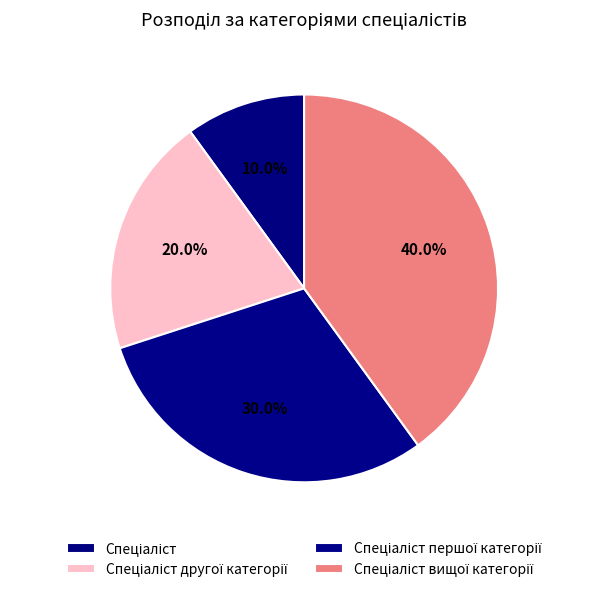

To the nearest percent, what is the combined percentage of Спеціаліст другої категорії and Спеціаліст першої категорії?

50%